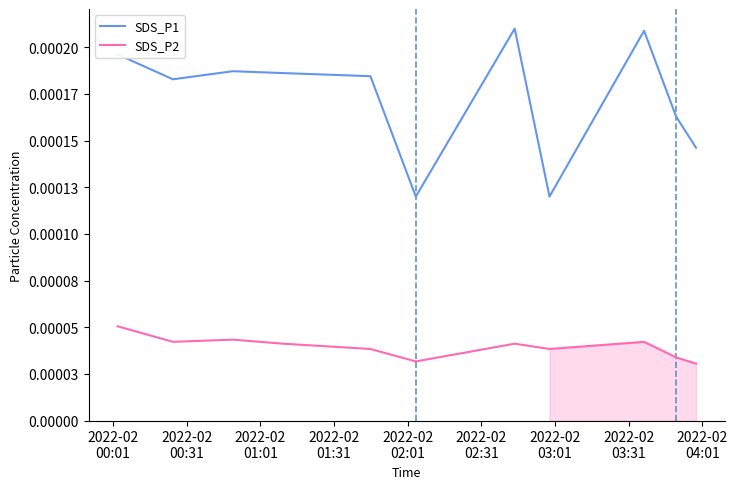

True or false: SDS_P2 and SDS_P1 intersect in this chart.

False